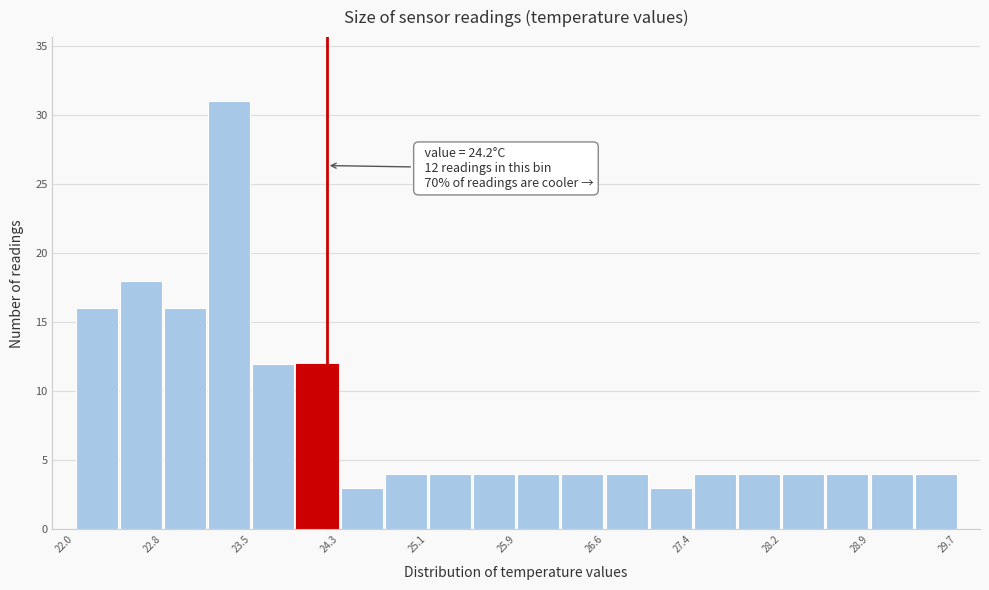

Around what value on the x-axis is the tallest bar? Give the approximate position of its centre, as read against the axis.

23.3